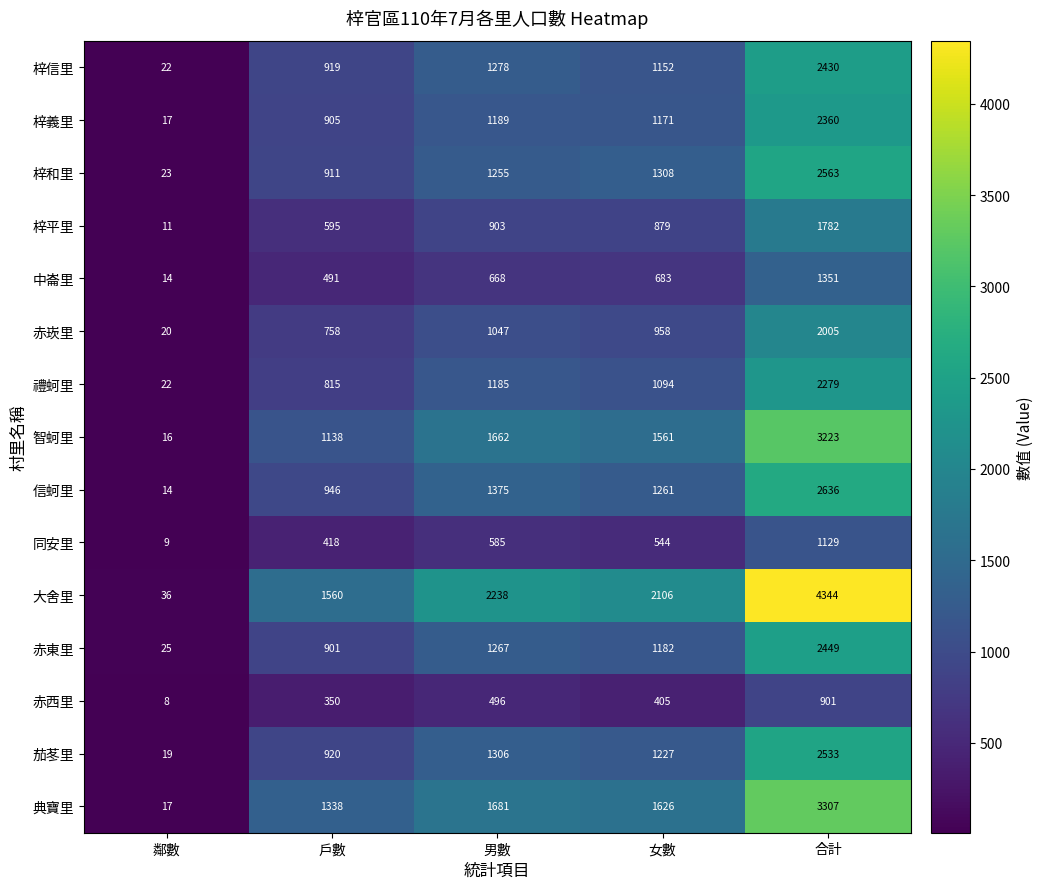

How many distinct data groups are displayed?

15